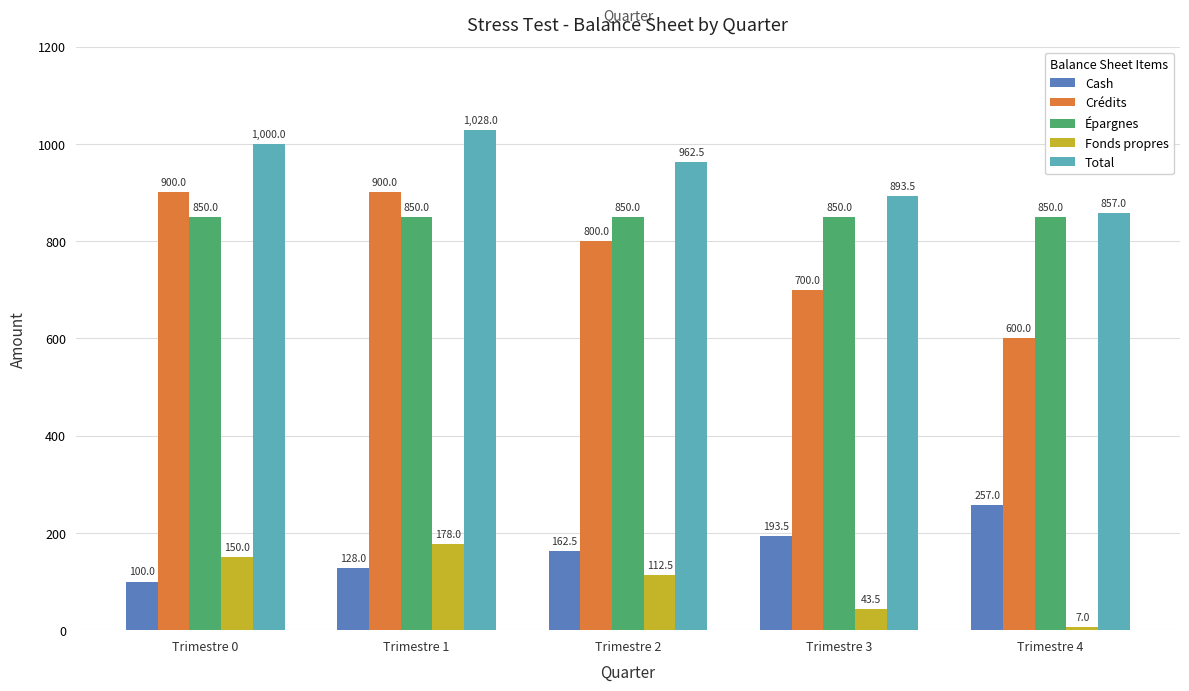

What are all the series names shown in the legend?

Cash, Crédits, Épargnes, Fonds propres, Total